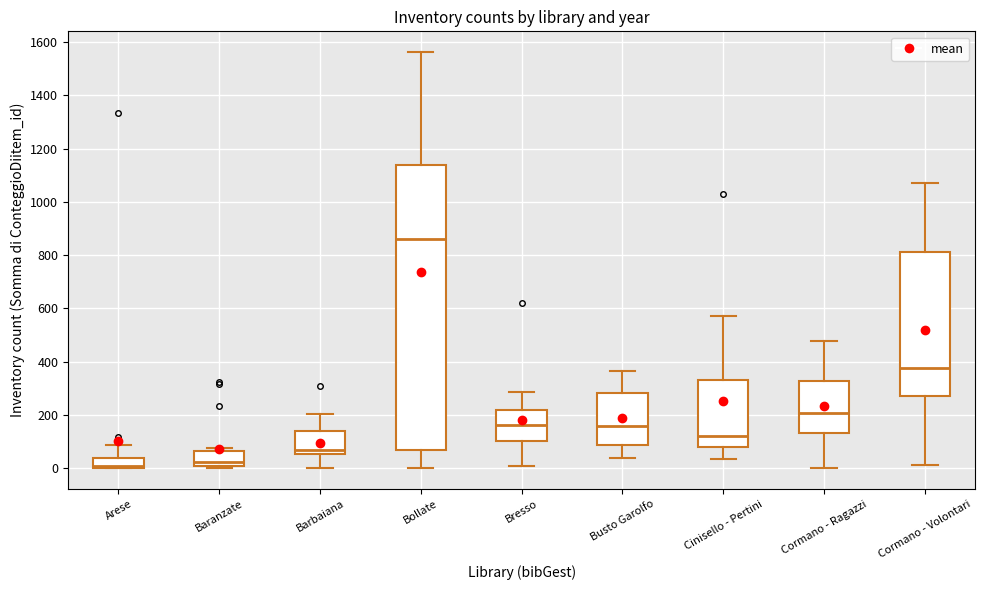

Where does the median line of the box for Bresso sit on the y-axis? The values are not printed on the chart, so give them approximately, as read against the axis.

160